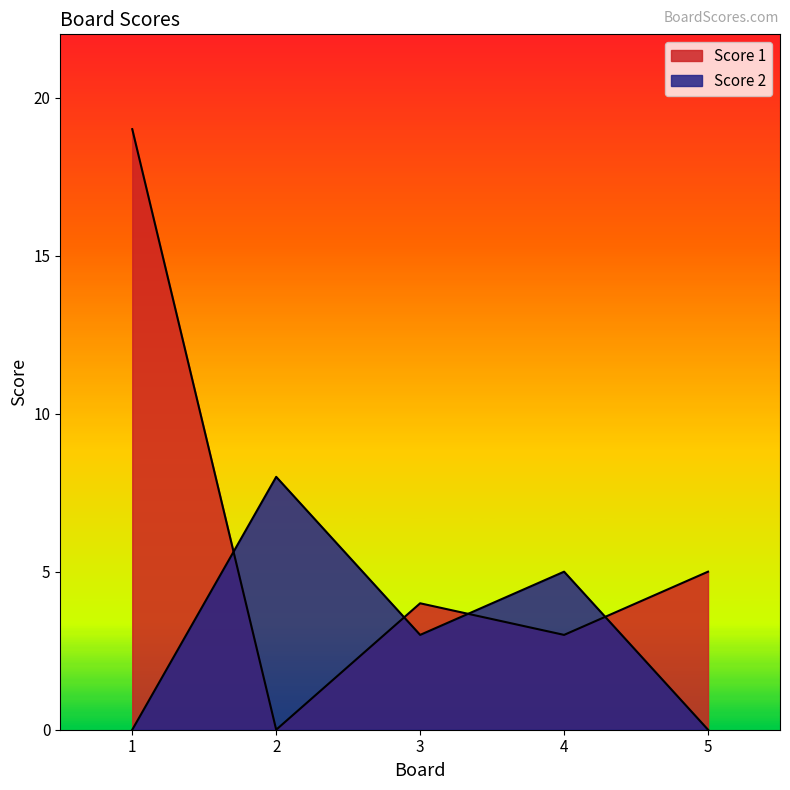

The value of Score 1 at 2 is 0. True or false?

True